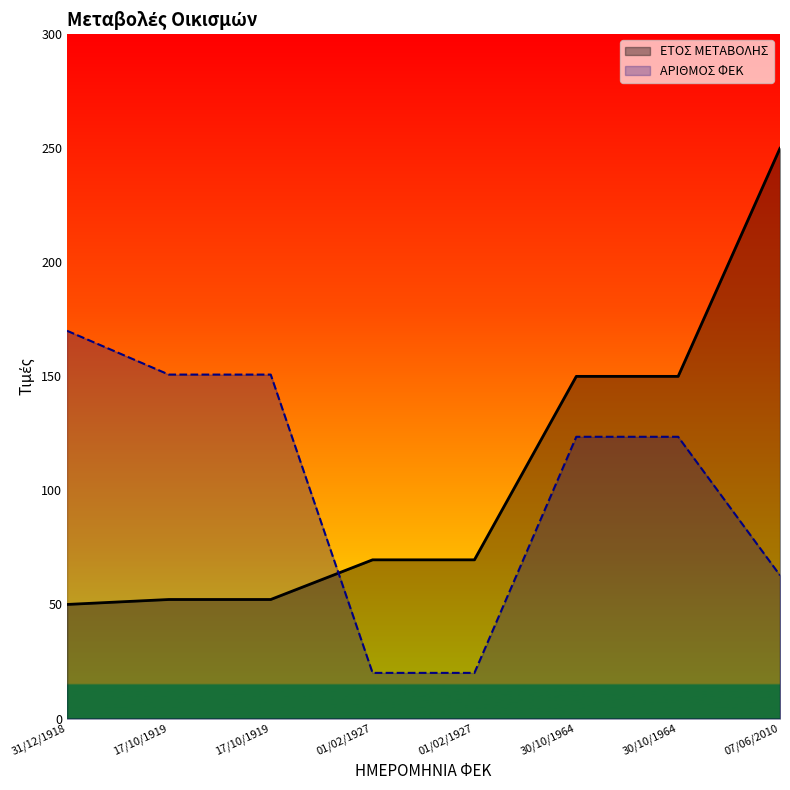

Reading left to right, list all the values displayed in this chart.

ΕΤΟΣ ΜΕΤΑΒΟΛΗΣ: 50.0	52.2	52.2	69.6	69.6	150.0	150.0	250.0
ΑΡΙΘΜΟΣ ΦΕΚ: 170.0	150.8	150.8	20.0	20.0	123.5	123.5	62.8